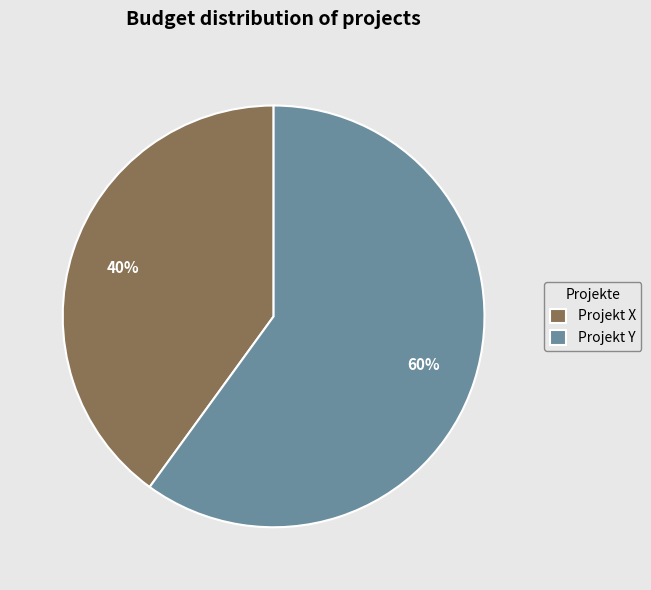

What is the largest slice in the pie chart?

Projekt Y